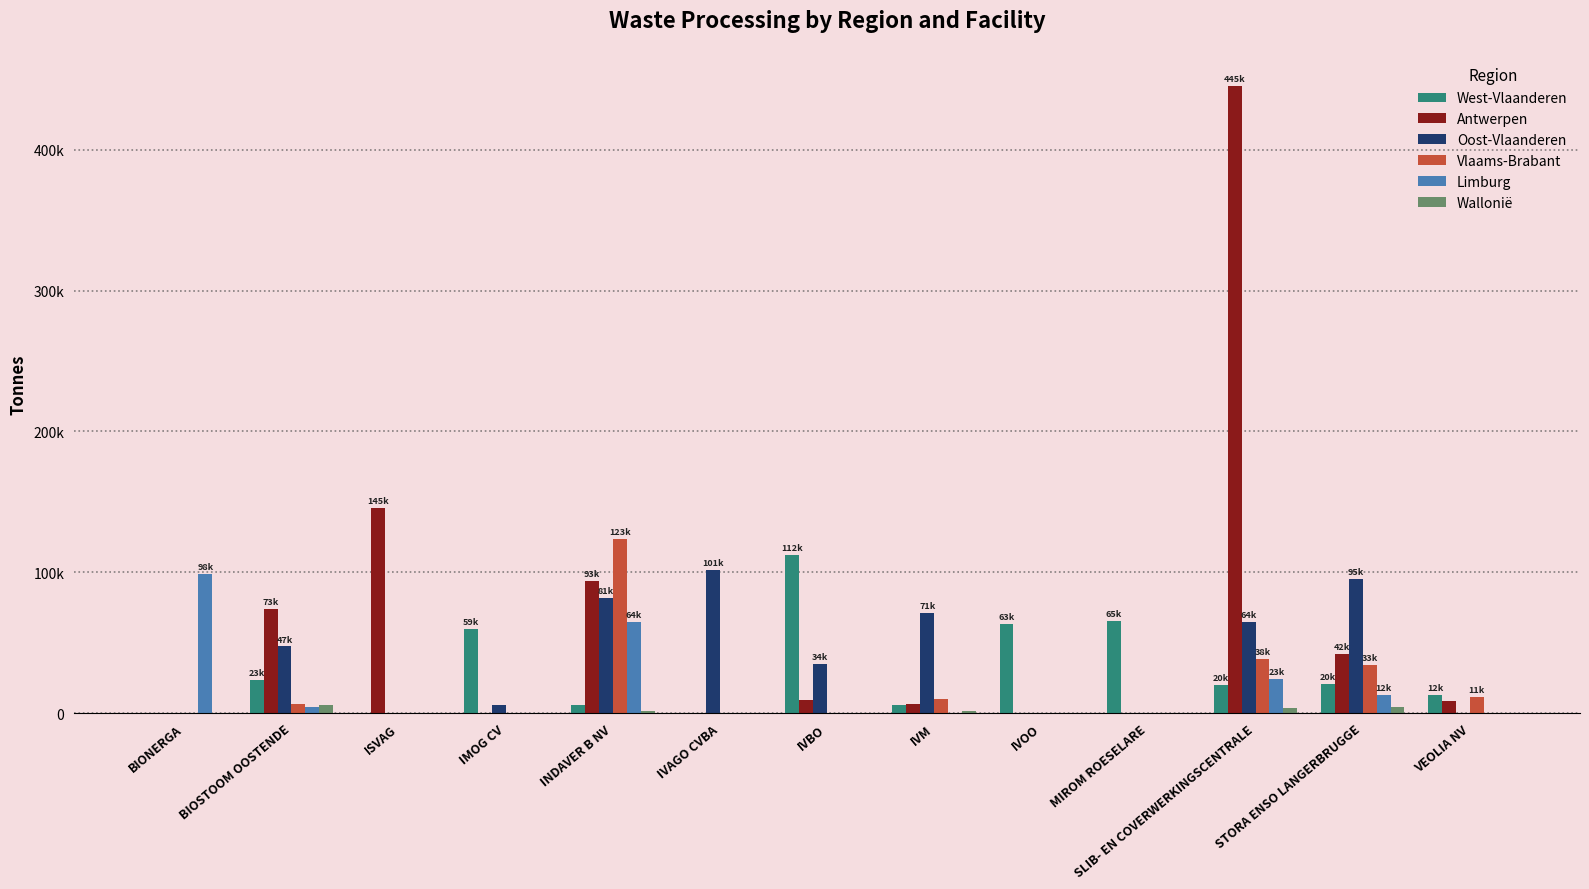

Does the chart contain stacked bars?

No